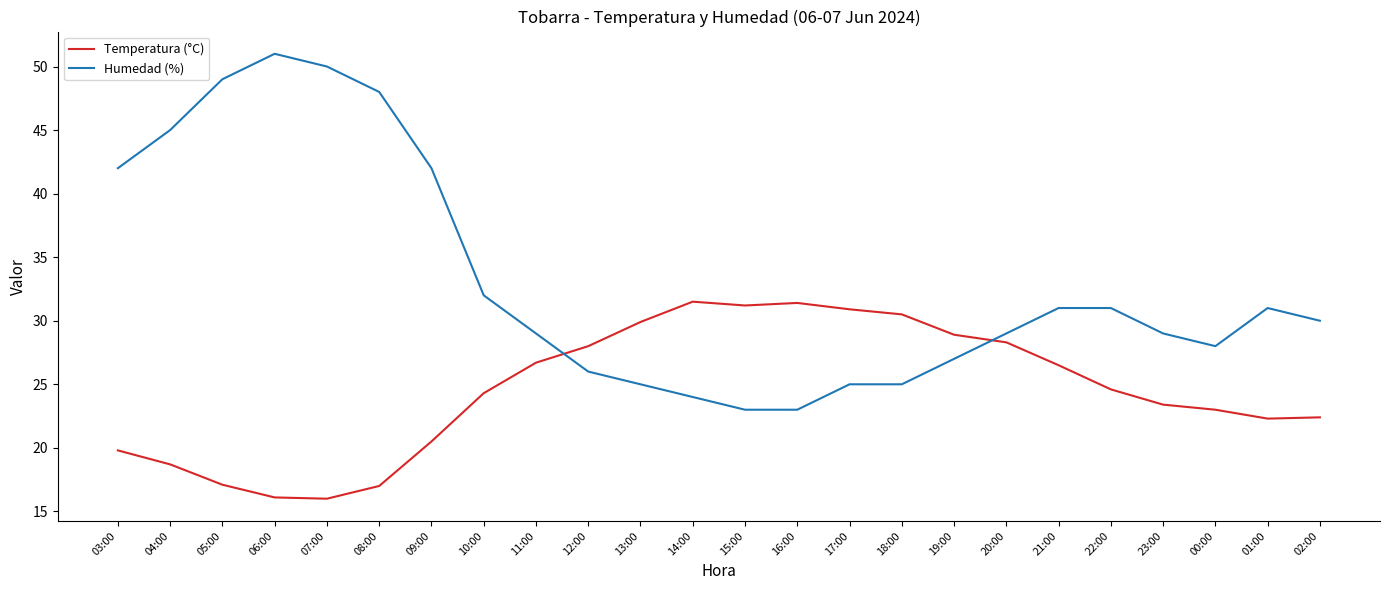

Is the value of Humedad (%) at 12:00 greater than the value of Temperatura (°C) at 15:00?

No